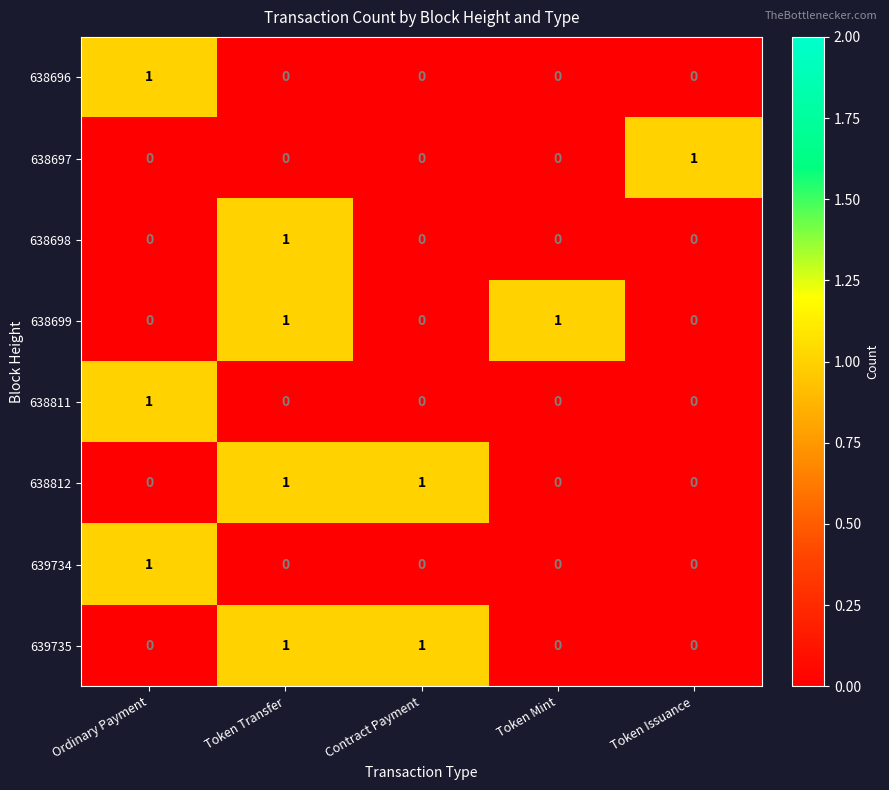

How many 638698 values are between 0 and 1?

5